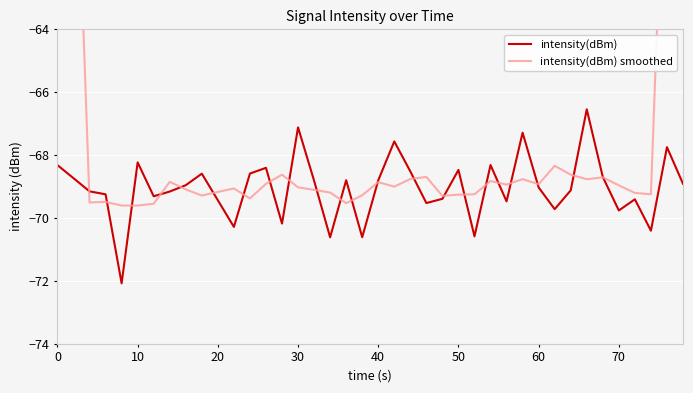

True or false: intensity(dBm) has a value of -69.8 at 70.

True